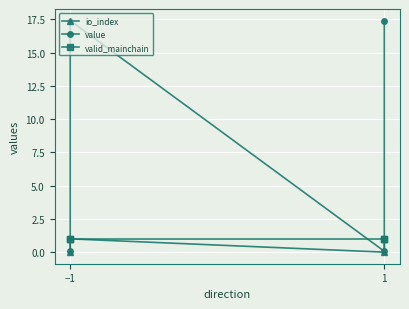

At how many categories does at least one series exceed 7?

2